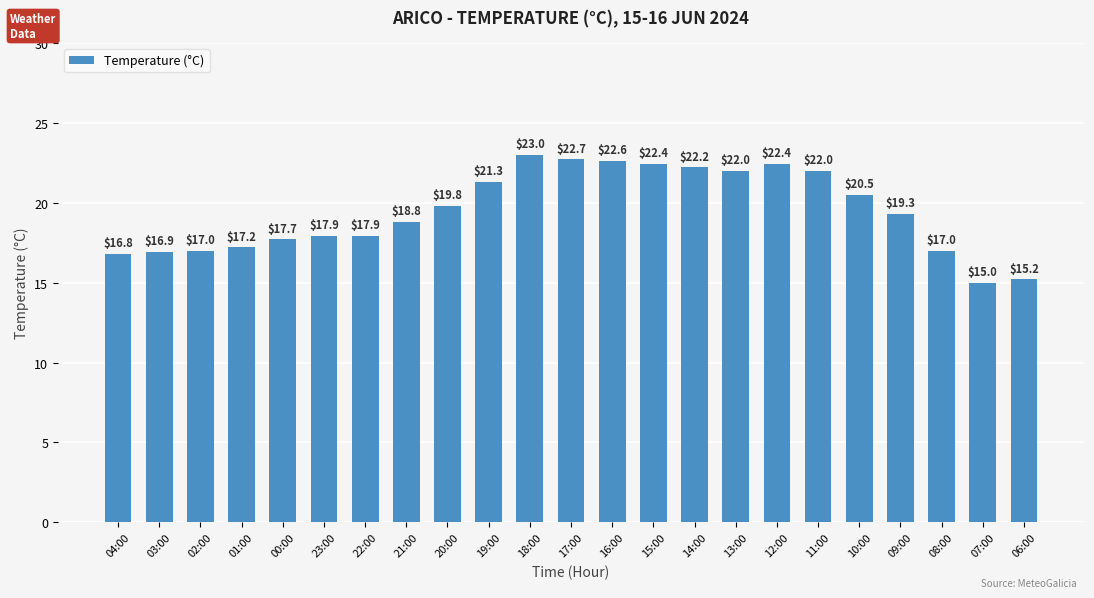

What is the smallest value displayed?

15.0